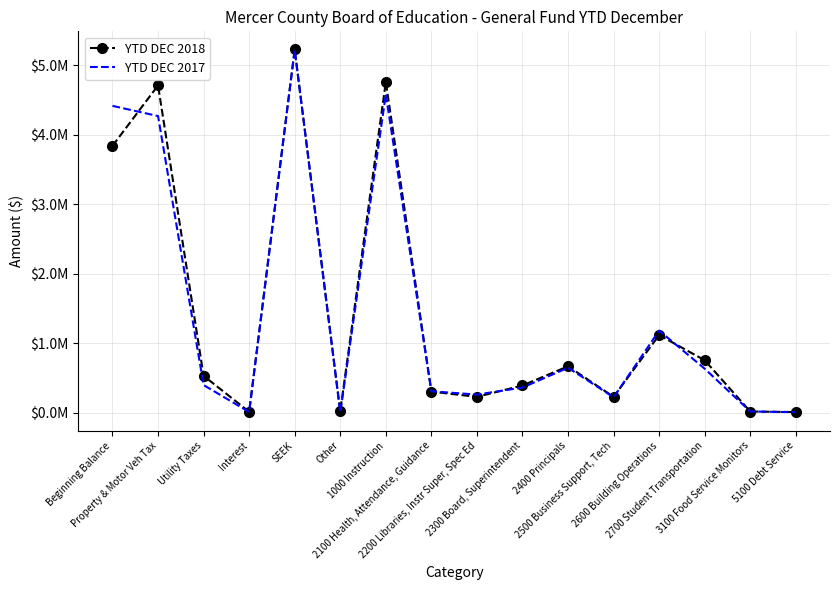

At which label does YTD DEC 2017 first exceed 399796?

Beginning Balance